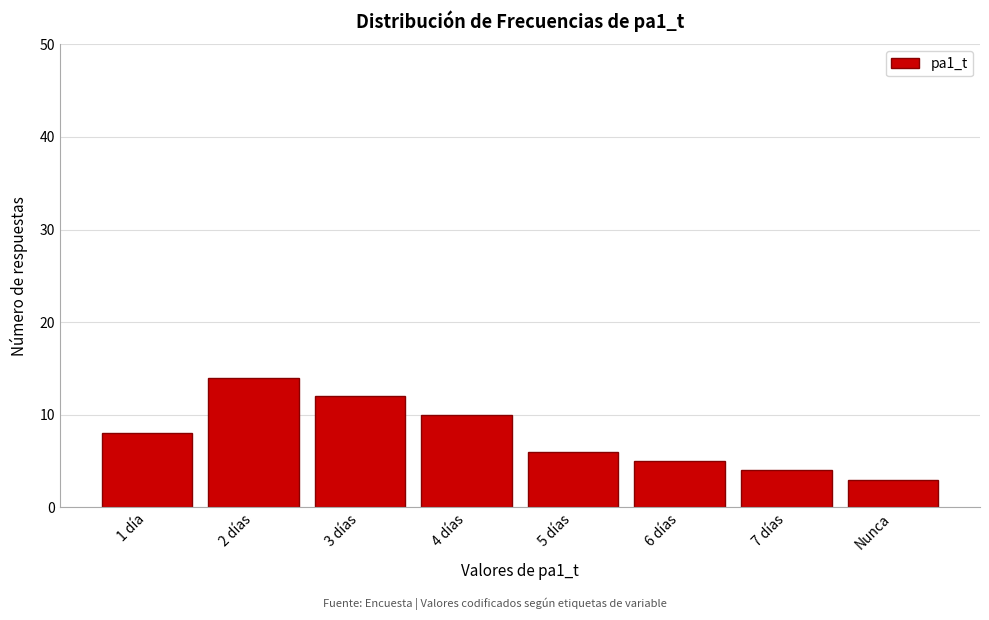

Reading left to right, extract all data points from this chart.

8	14	12	10	6	5	4	3